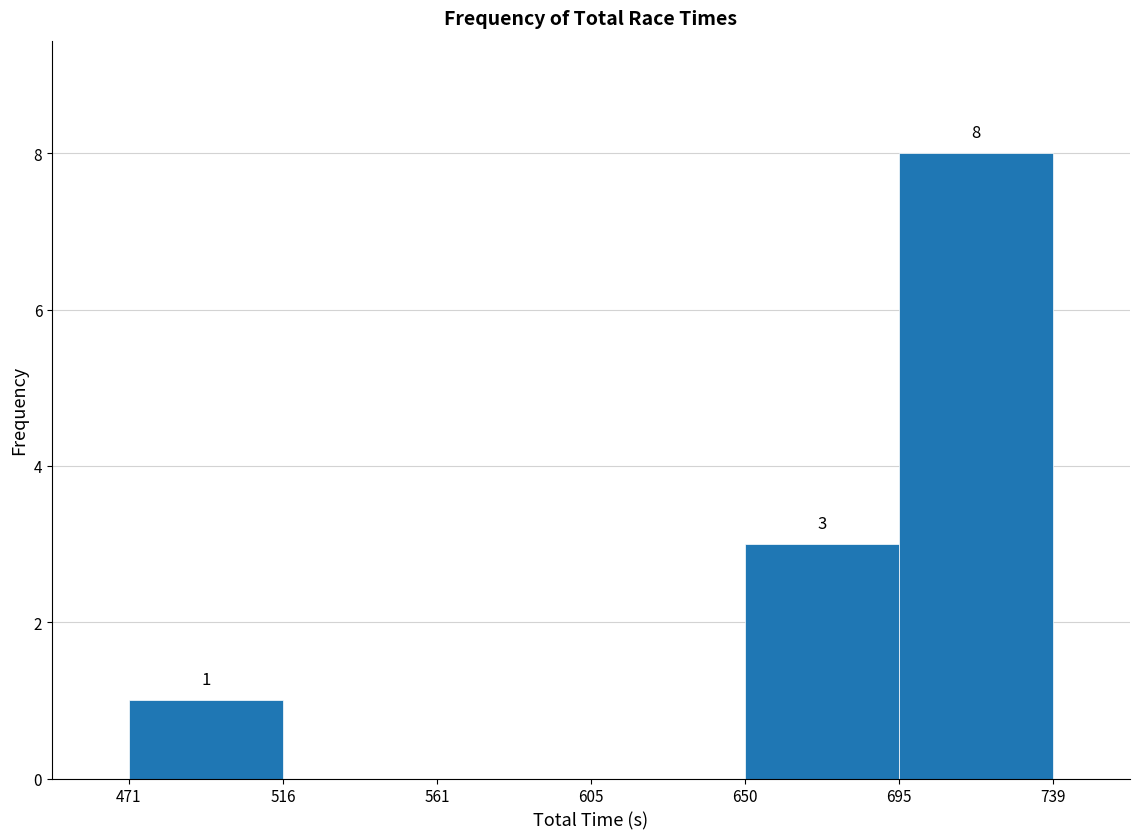

Which range on the x-axis has the tallest bar?

695 to 739